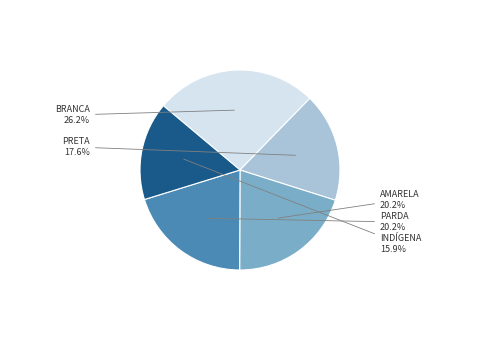

Combined, do PARDA and PRETA account for over 50%?

No